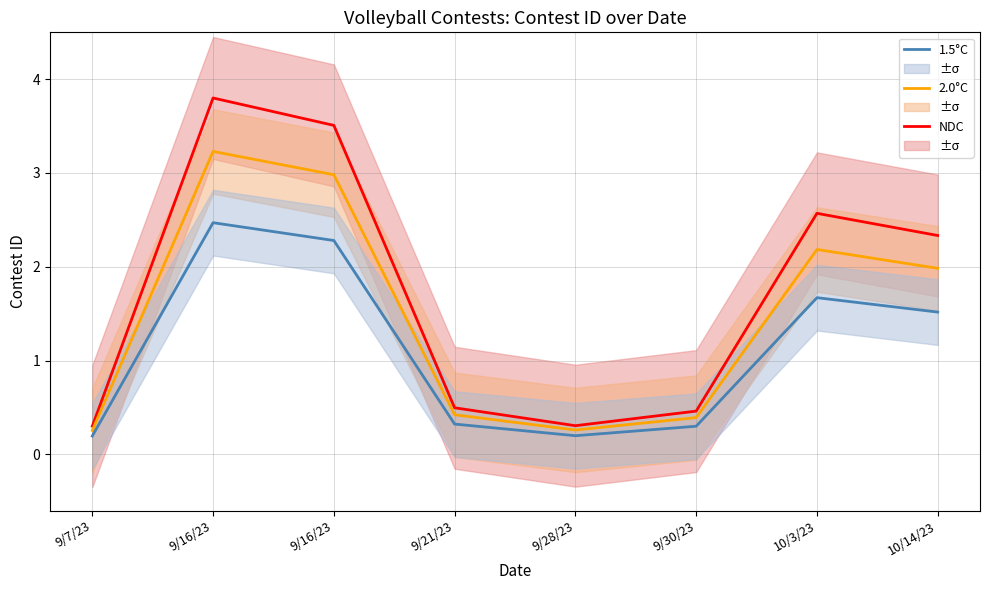

What is the highest value of the 1.5°C series?

2.5